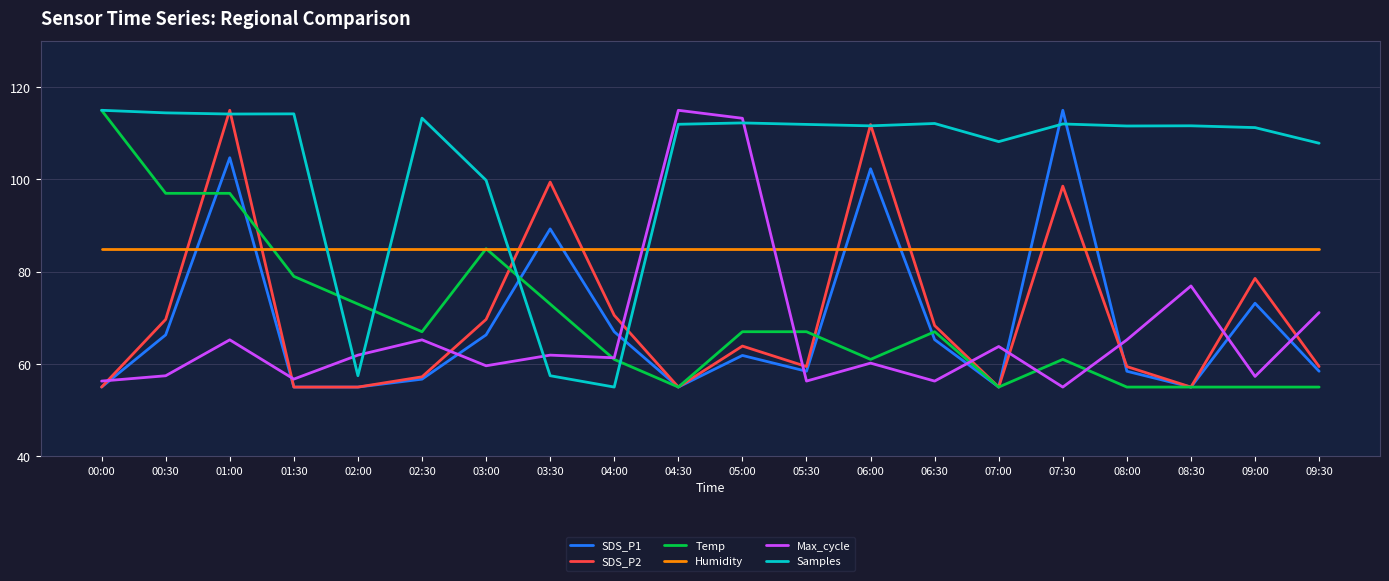

What is the sum of the SDS_P1 values at 08:00 and 05:30?

116.9